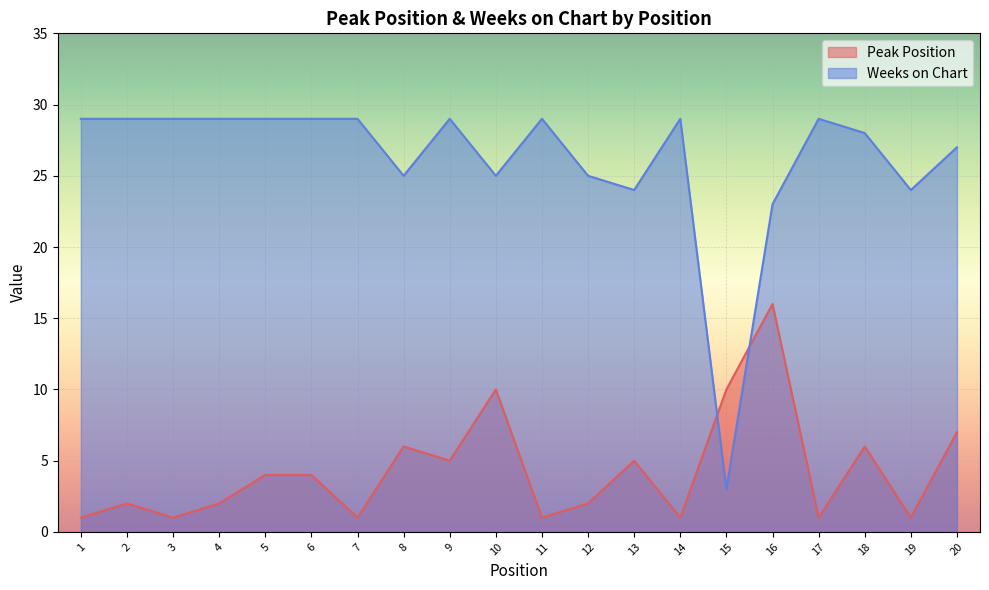

How many lines are shown in the chart?

2